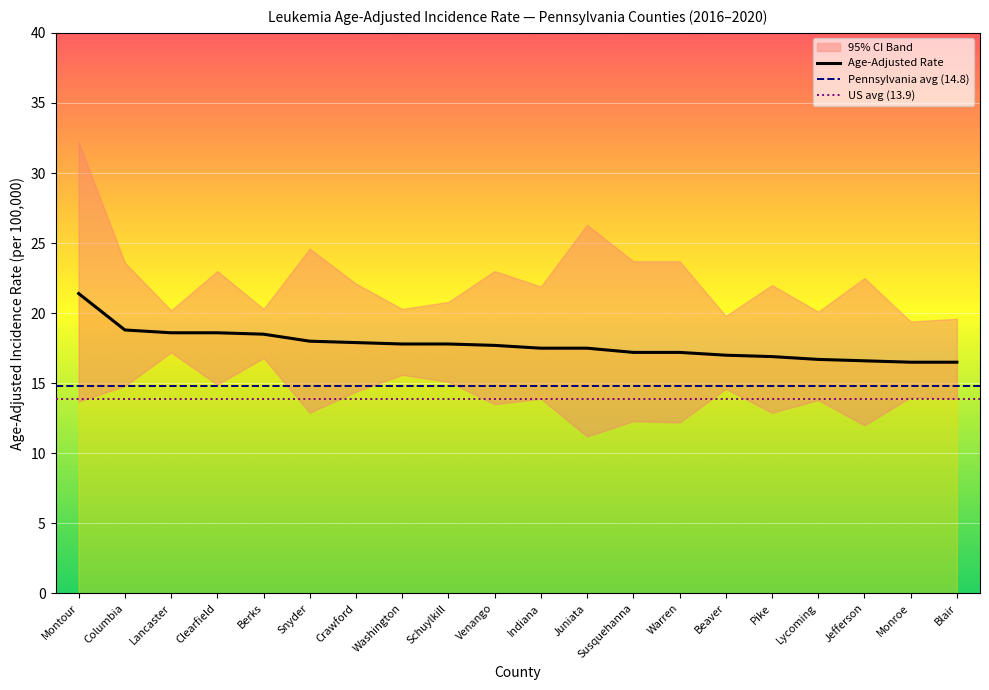

True or false: Lower 95% CI and Age-Adjusted Rate cross at least once.

False